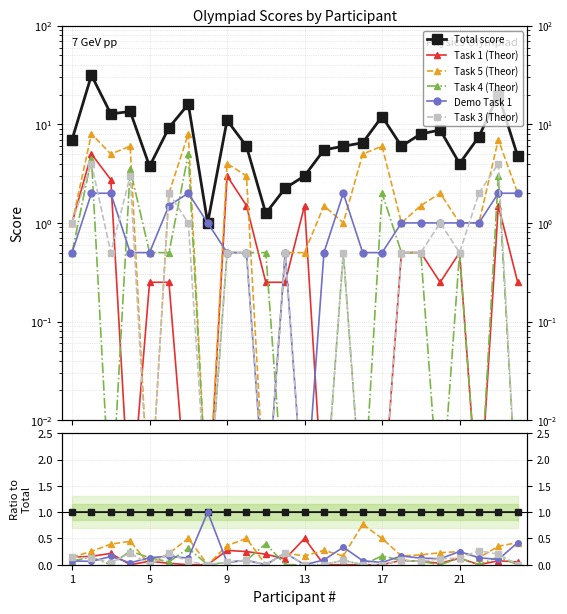

Between which two adjacent categories do Task 3 (Theor) and Task 5 (Theor) first intersect?

20 and 21